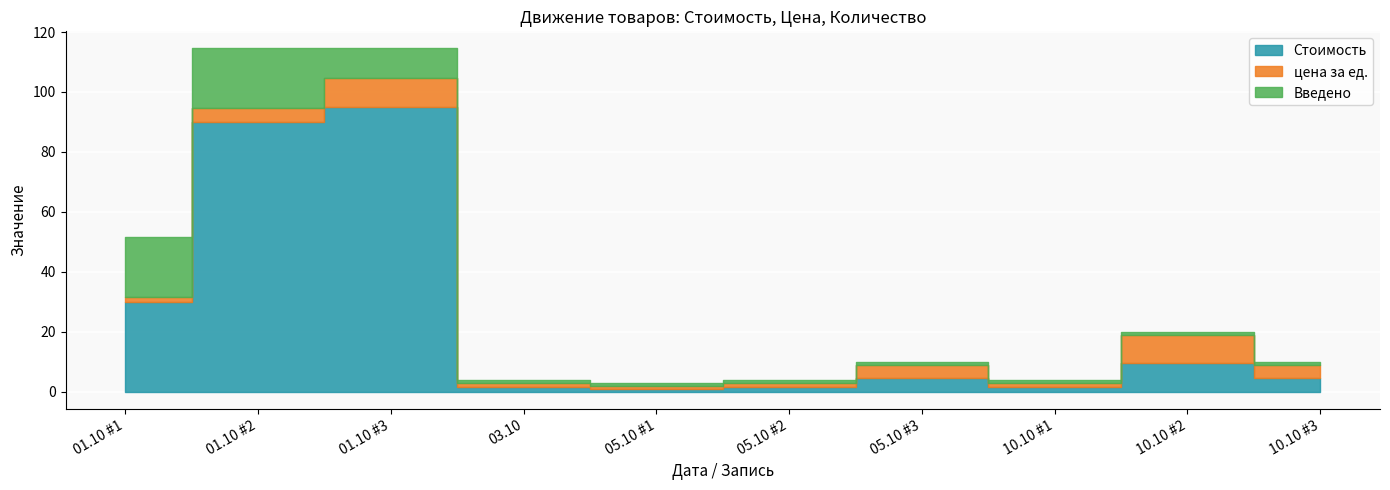

Is the value of цена за ед. at 2019-10-01 greater than the value of Введено at 2019-10-05?

Yes